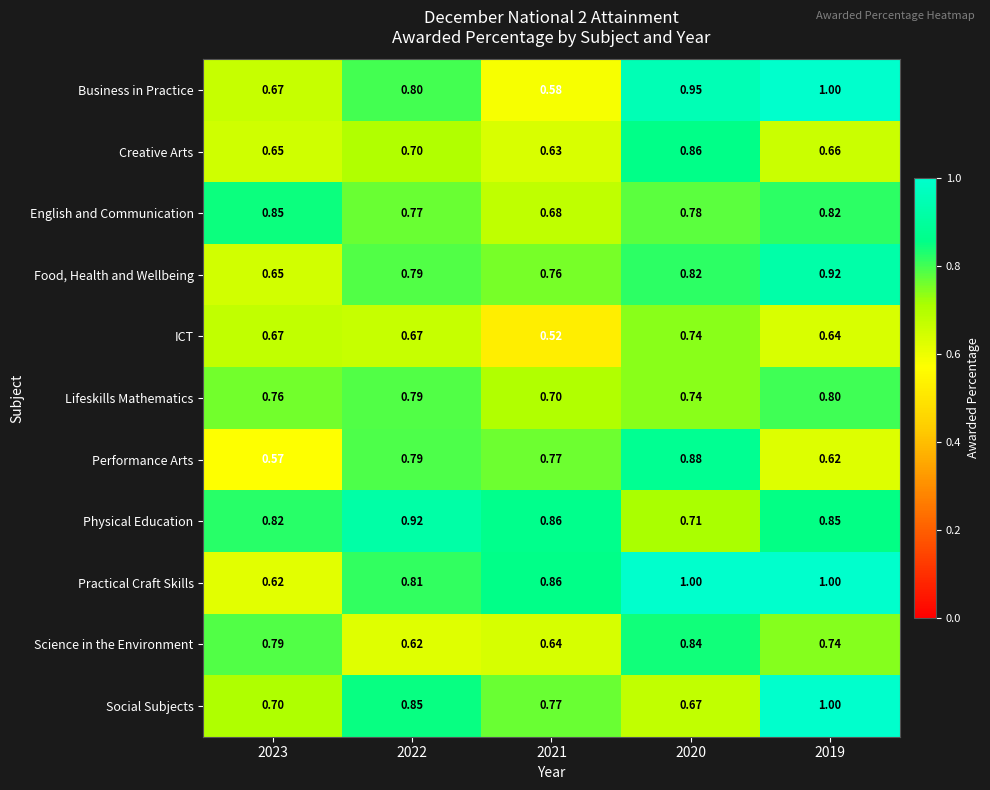

Is the value of Physical Education at 2023 greater than the value of Lifeskills Mathematics at 2021?

Yes